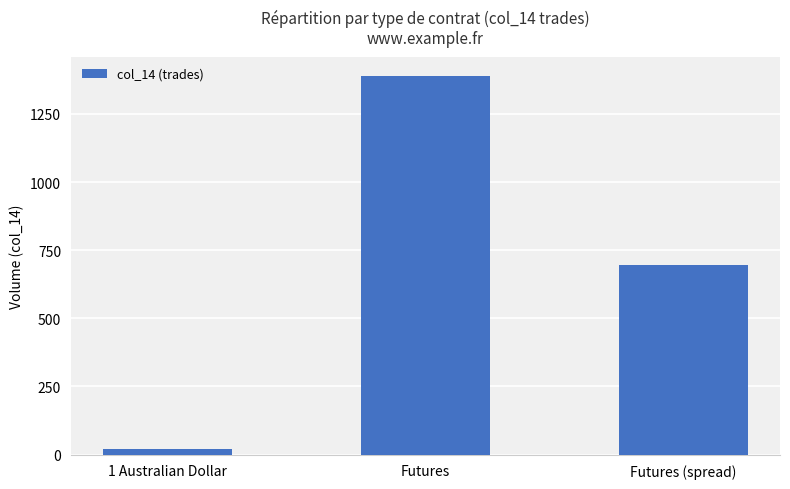

What is the minimum value shown in the chart?

19